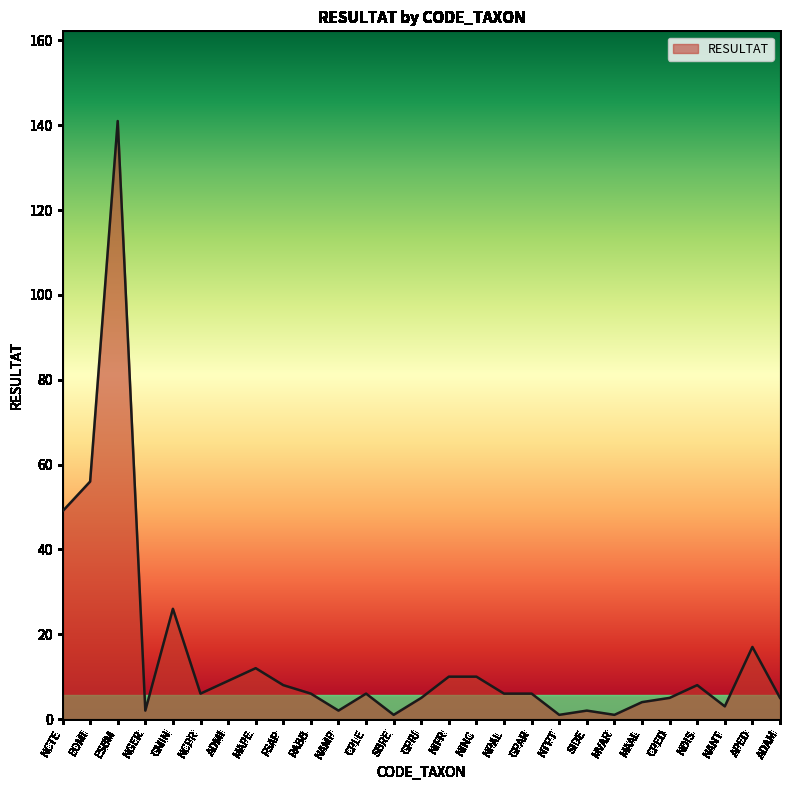

True or false: the data shows 8 at NDIS.

True